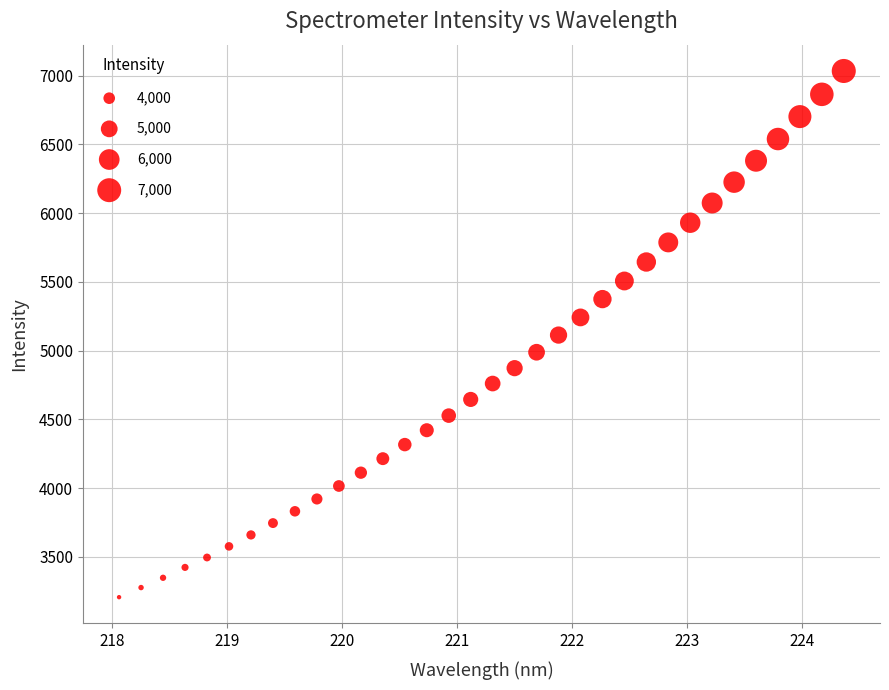

What is the range of X values (max minus min)?

6.3